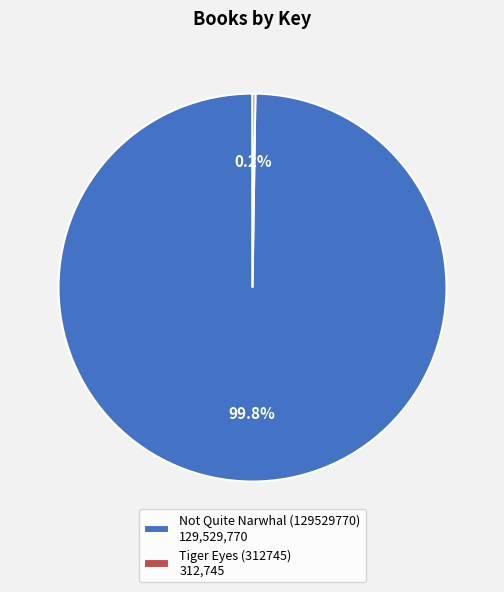

How much of the chart is everything except Not Quite Narwhal (129529770) 129,529,770?

0.2%